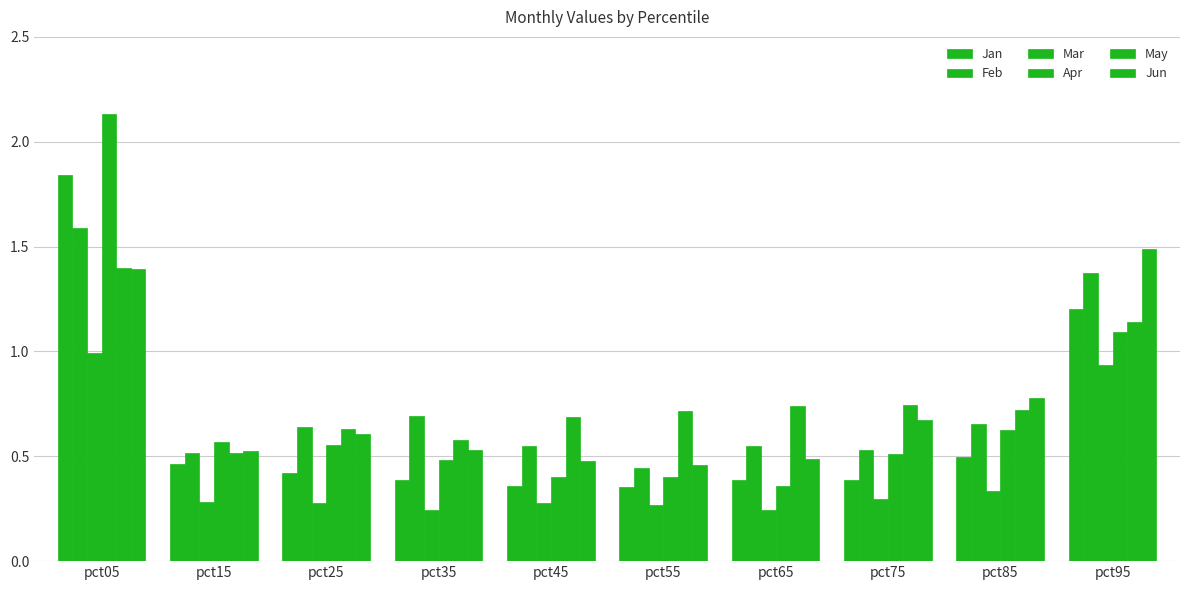

Reading left to right, what are all the values shown in this chart?

Jan: pct05=1.8	pct15=0.5	pct25=0.4	pct35=0.4	pct45=0.4	pct55=0.4	pct65=0.4	pct75=0.4	pct85=0.5	pct95=1.2
Feb: pct05=1.6	pct15=0.5	pct25=0.6	pct35=0.7	pct45=0.5	pct55=0.4	pct65=0.6	pct75=0.5	pct85=0.7	pct95=1.4
Mar: pct05=1.0	pct15=0.3	pct25=0.3	pct35=0.2	pct45=0.3	pct55=0.3	pct65=0.2	pct75=0.3	pct85=0.3	pct95=0.9
Apr: pct05=2.1	pct15=0.6	pct25=0.6	pct35=0.5	pct45=0.4	pct55=0.4	pct65=0.4	pct75=0.5	pct85=0.6	pct95=1.1
May: pct05=1.4	pct15=0.5	pct25=0.6	pct35=0.6	pct45=0.7	pct55=0.7	pct65=0.7	pct75=0.7	pct85=0.7	pct95=1.1
Jun: pct05=1.4	pct15=0.5	pct25=0.6	pct35=0.5	pct45=0.5	pct55=0.5	pct65=0.5	pct75=0.7	pct85=0.8	pct95=1.5